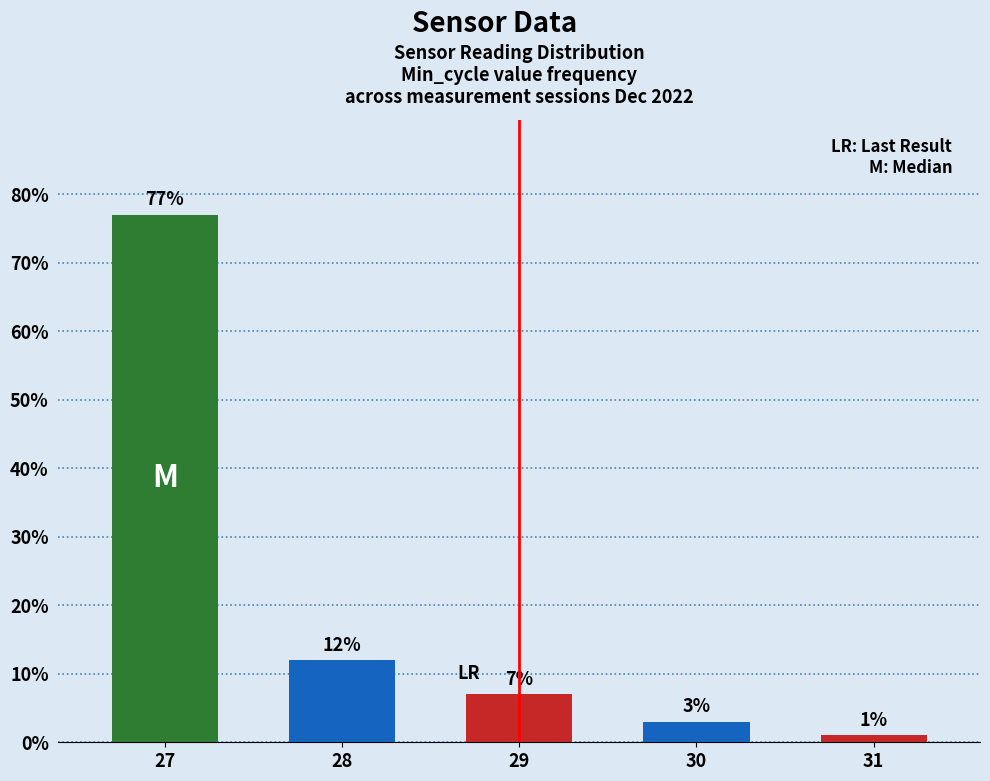

What is the difference between the values at 28 and 29?

5.0